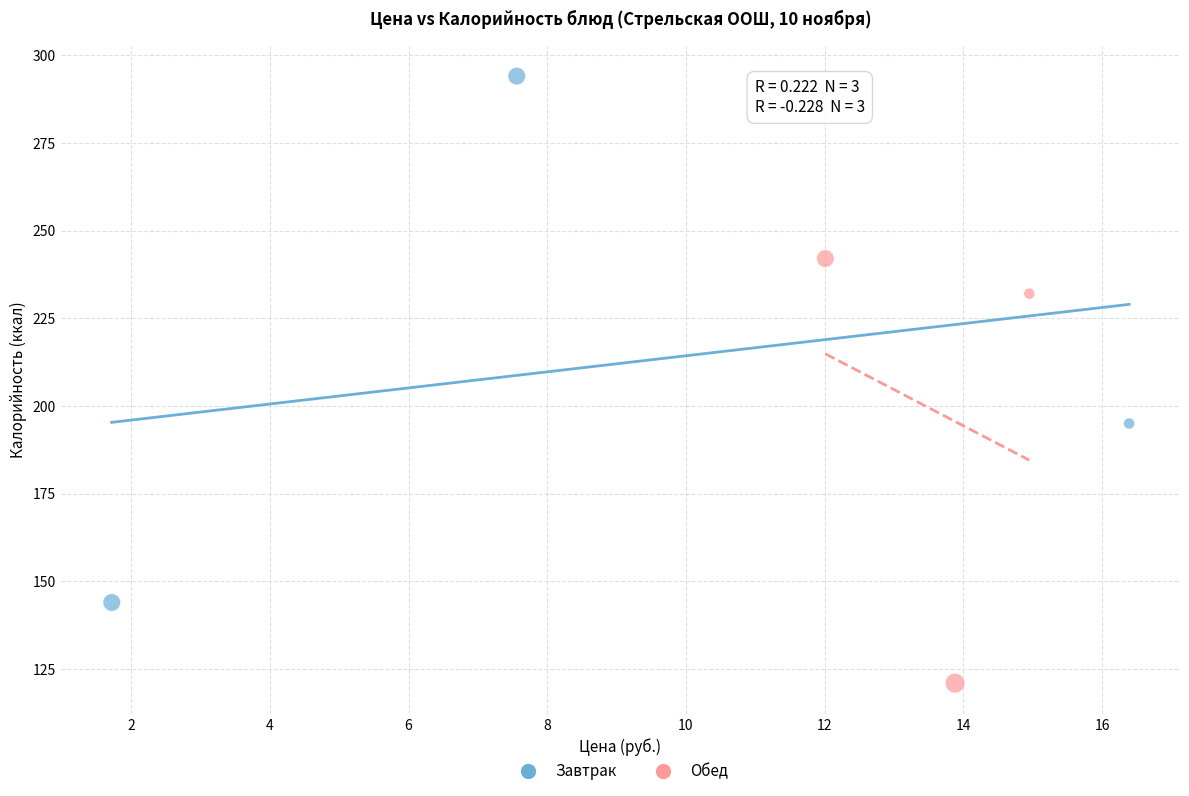

Which series reaches the maximum Y coordinate?

Завтрак